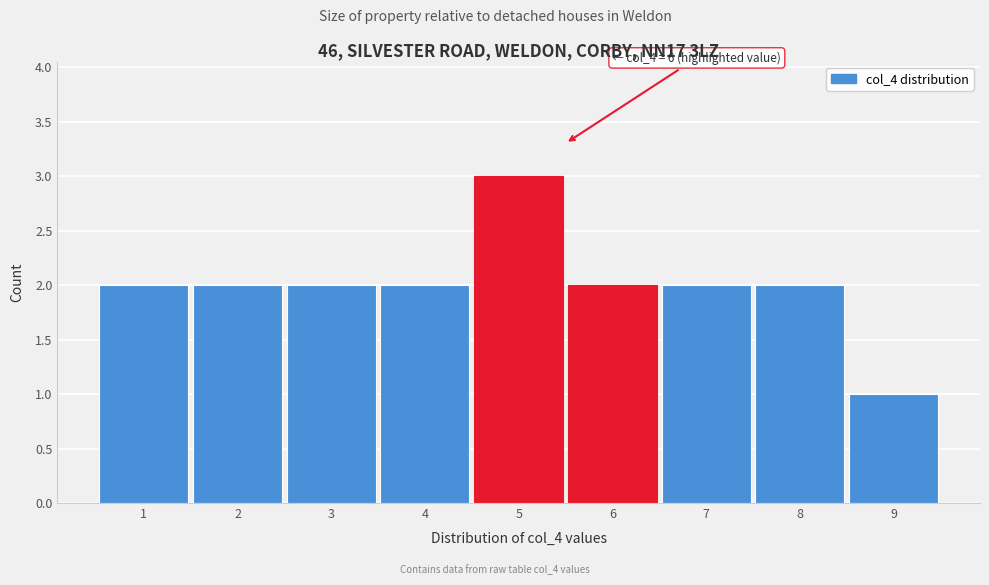

Reading right to left, list all the values displayed in this chart.

1	2	2	2	3	2	2	2	2